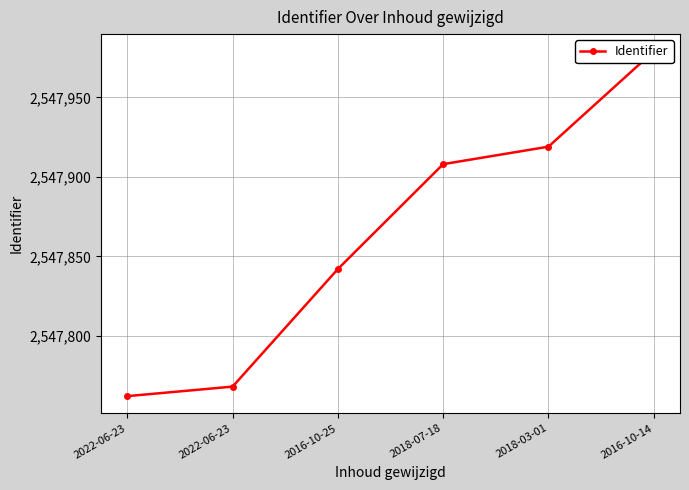

List the labels in order of value, largest first.

2016-10-14, 2018-03-01, 2018-07-18, 2016-10-25, 2022-06-23, 2022-06-23